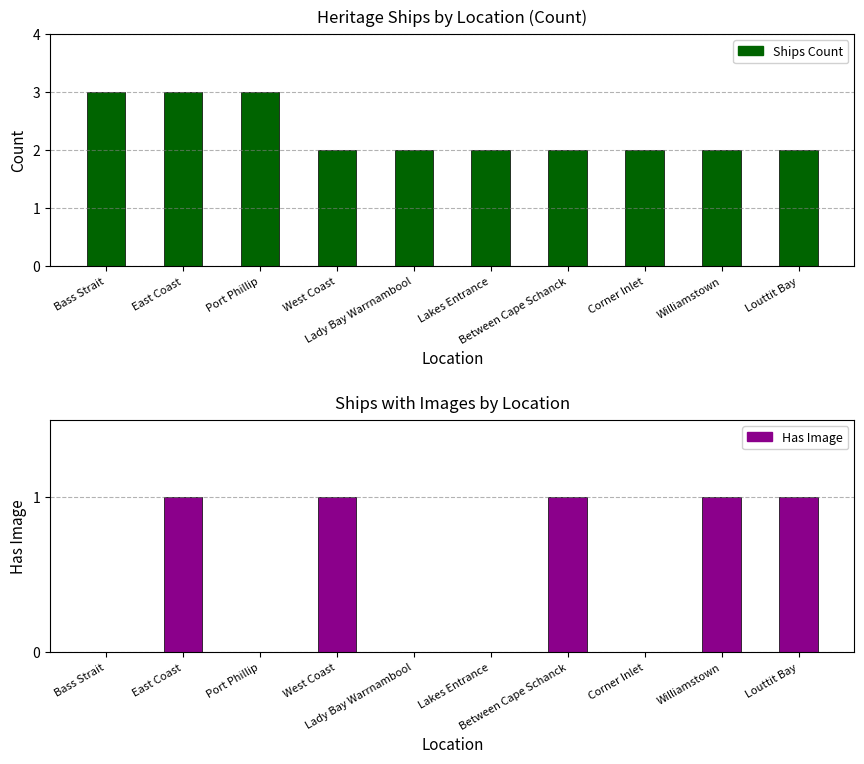

Is the value of Has Image at East Coast greater than the value of Ships Count at West Coast?

No